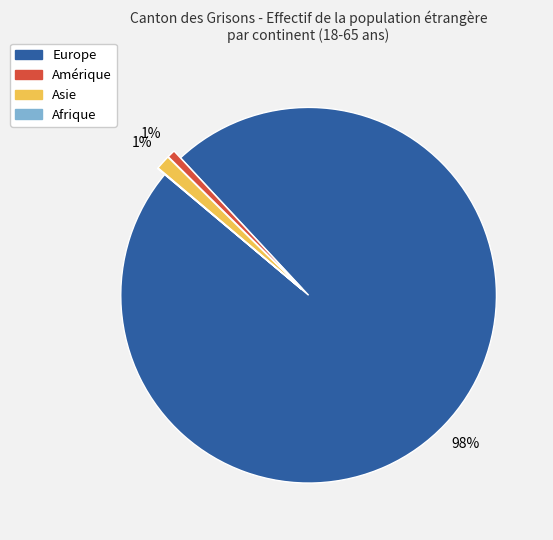

Does any single category account for the majority?

Yes